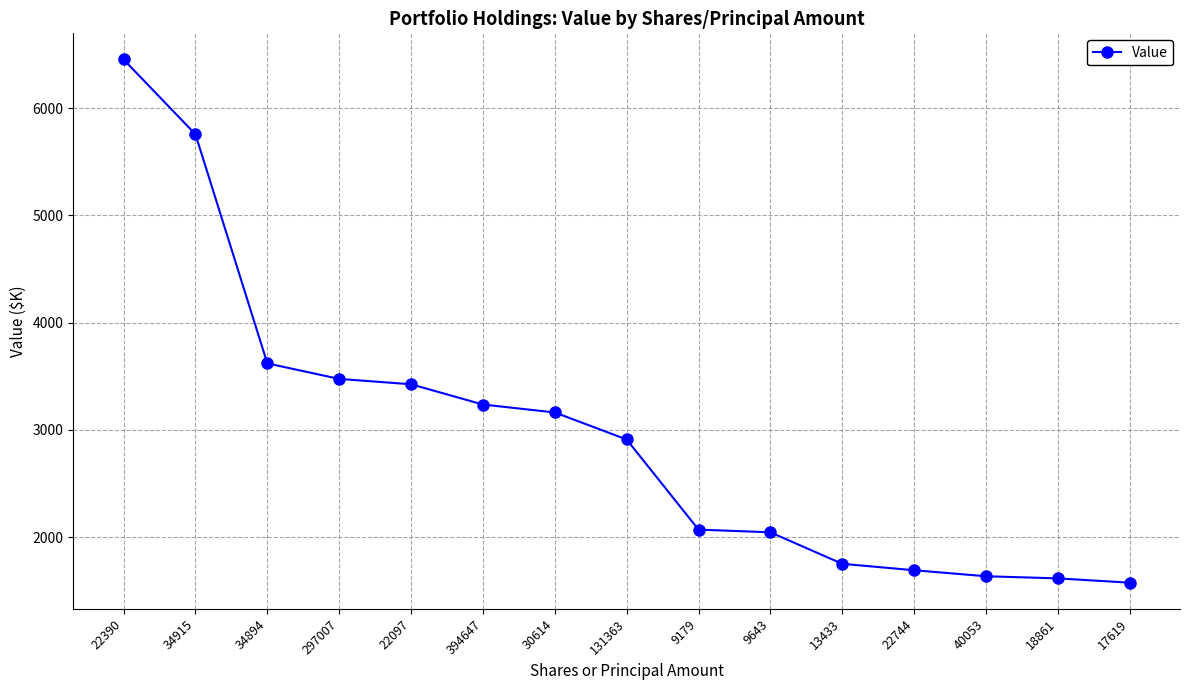

Which label corresponds to the largest value in the chart?

22390